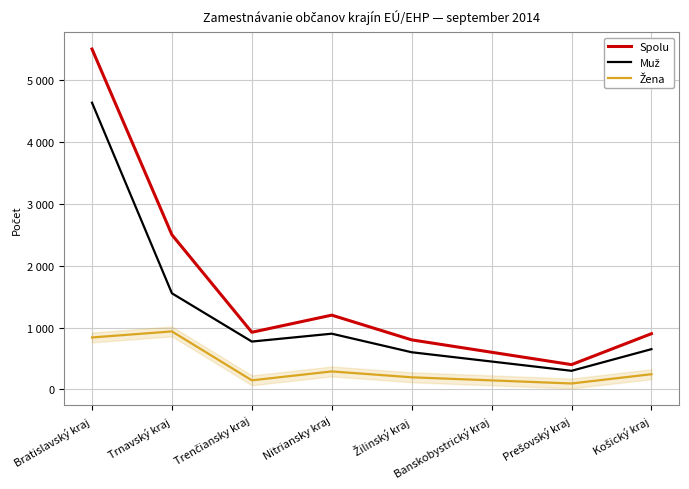

What is the lowest value of the Spolu series?

400